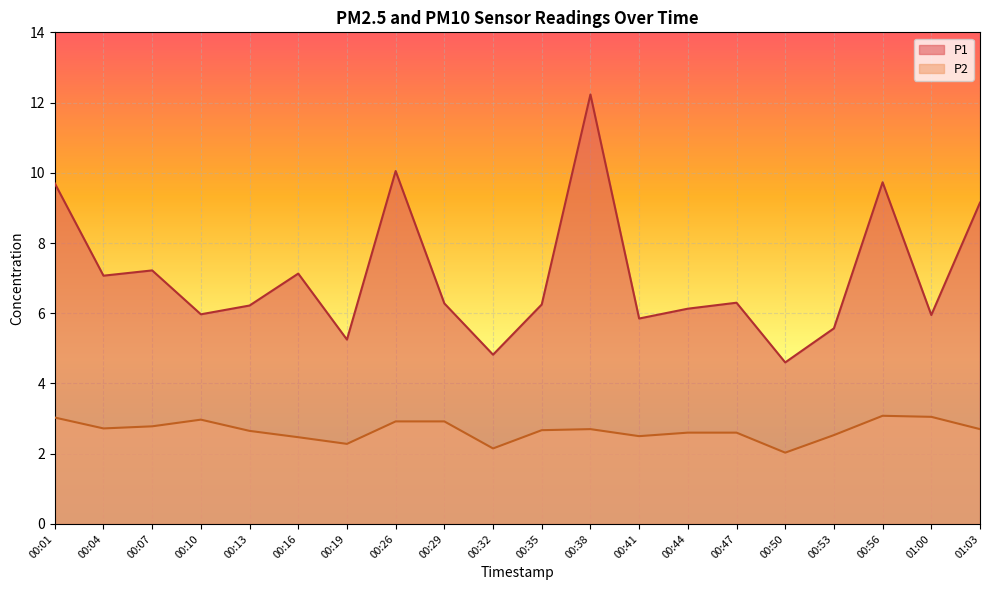

The value of P1 at 01:03 is 4.5. True or false?

False